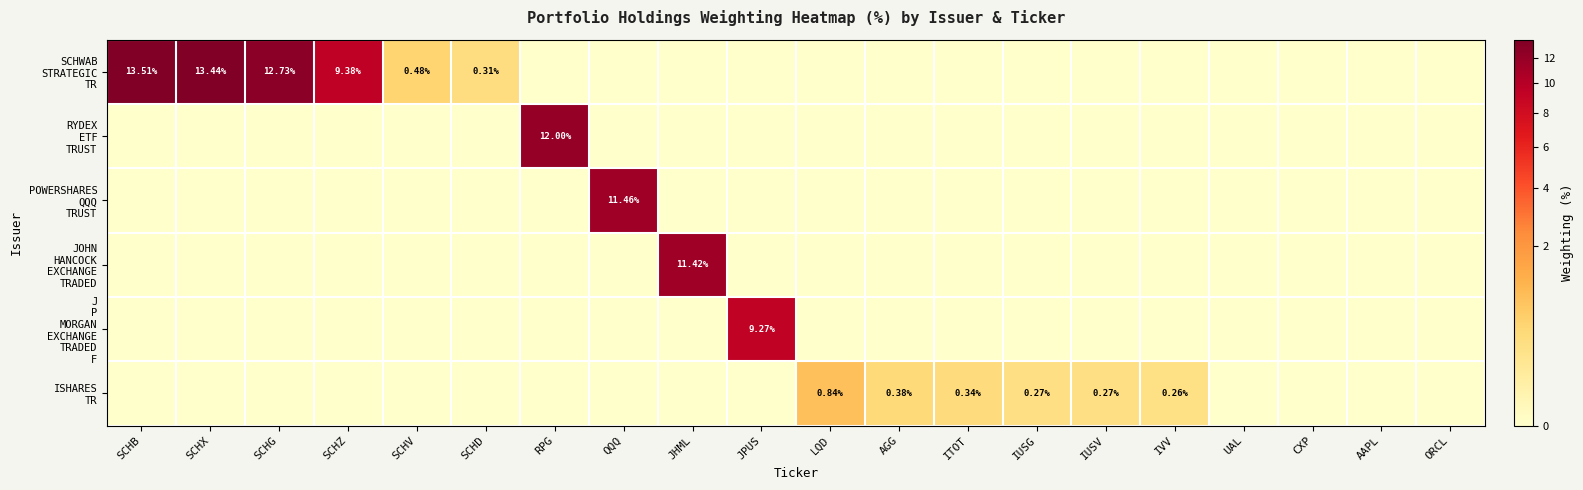

Rank the categories by JOHN HANCOCK EXCHANGE TRADED value from highest to lowest.

JHML, SCHB, SCHX, SCHG, SCHZ, SCHV, SCHD, RPG, QQQ, JPUS, LQD, AGG, ITOT, IUSG, IUSV, IVV, UAL, CXP, AAPL, ORCL